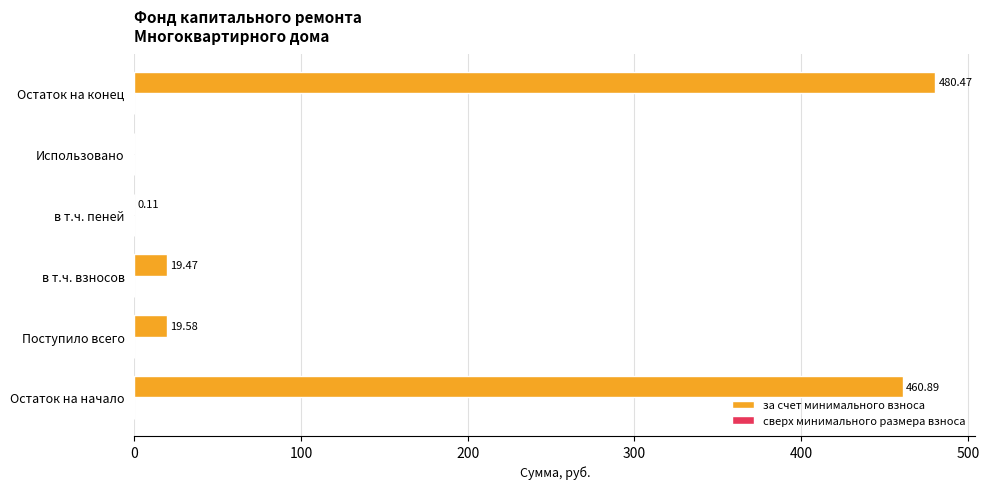

Between Поступило всего and в т.ч. взносов, which is larger?

Поступило всего